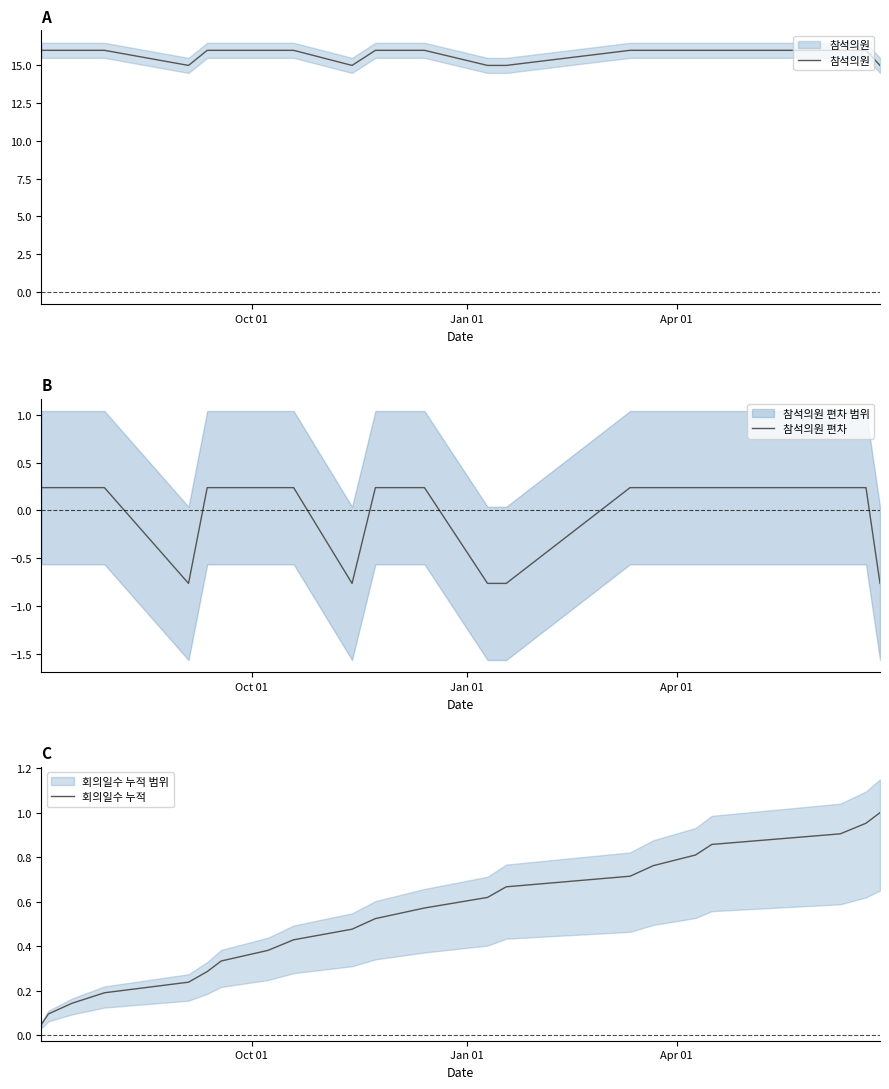

The value of 참석의원 at Apr 01 is 16.0. True or false?

True